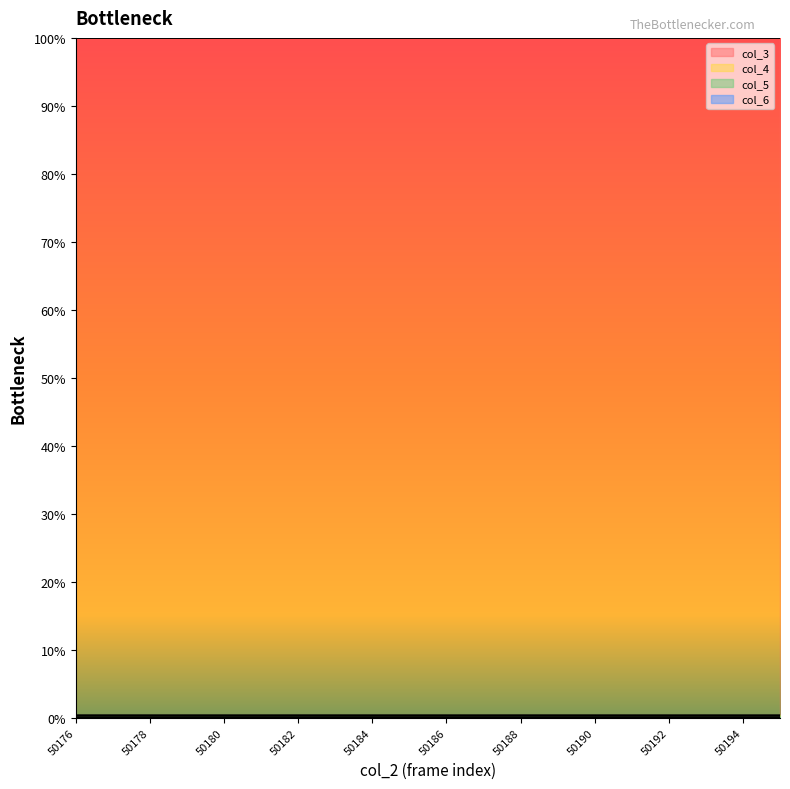

How many values in the col_6 series exceed 0?

19